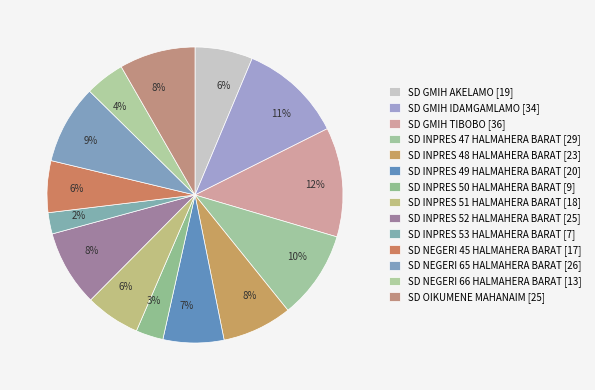

Count the number of slices in the pie.

14